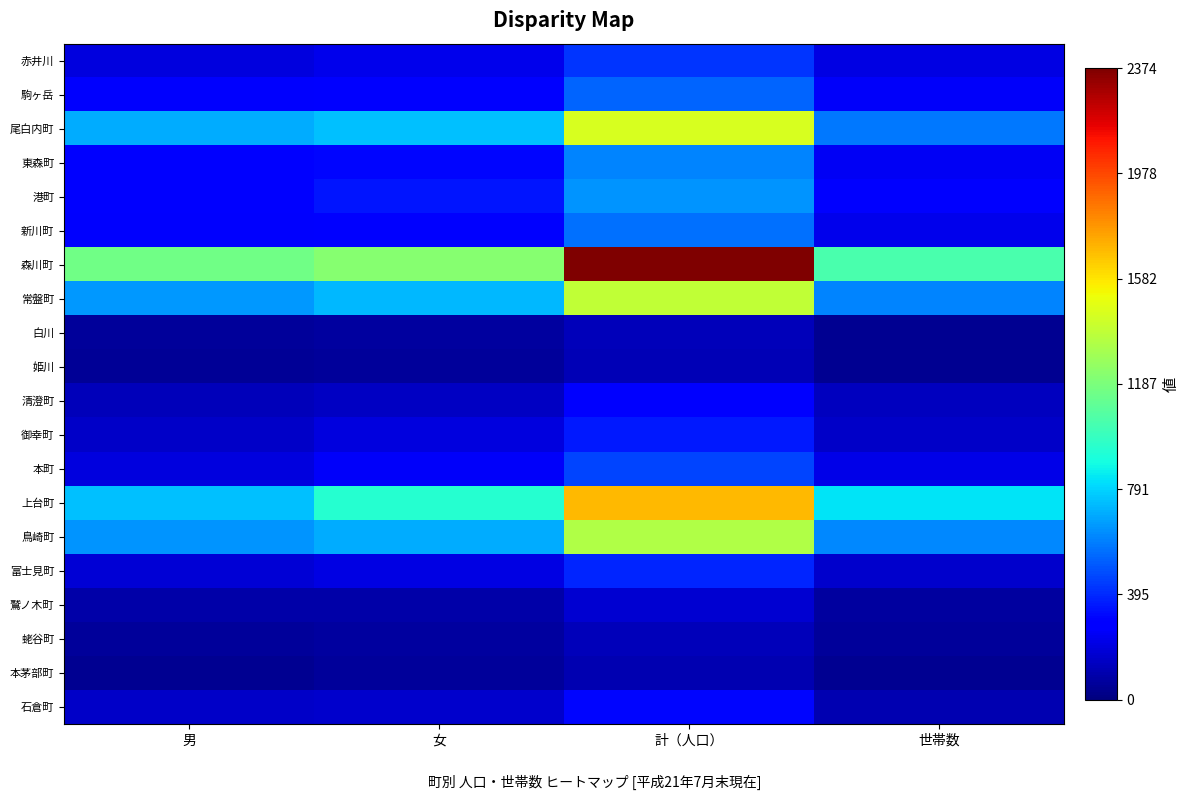

Rank the series by their maximum value, from highest to lowest.

森川町, 上台町, 尾白内町, 常盤町, 鳥崎町, 港町, 東森町, 新川町, 駒ヶ岳, 本町, 赤井川, 富士見町, 御幸町, 石倉町, 清澄町, 鷲ノ木町, 白川, 蛯谷町, 姫川, 本茅部町